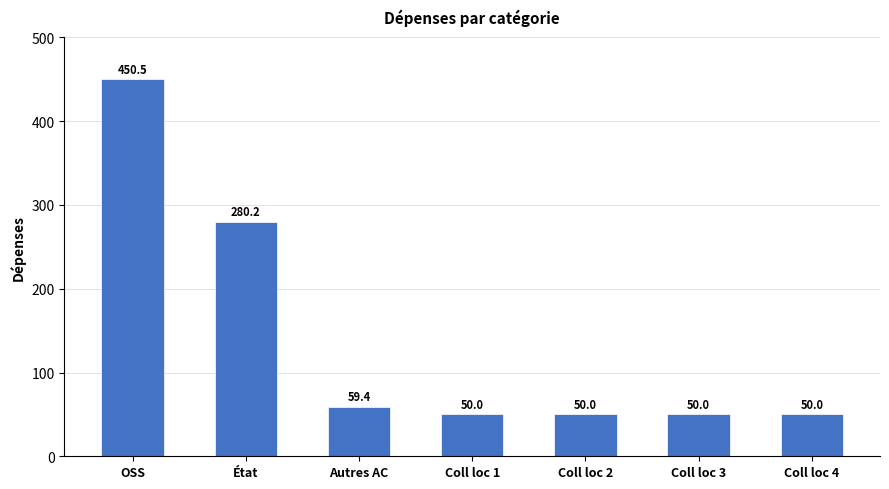

Reading left to right, transcribe all the data shown in this chart.

450.5	280.2	59.4	50.0	50.0	50.0	50.0